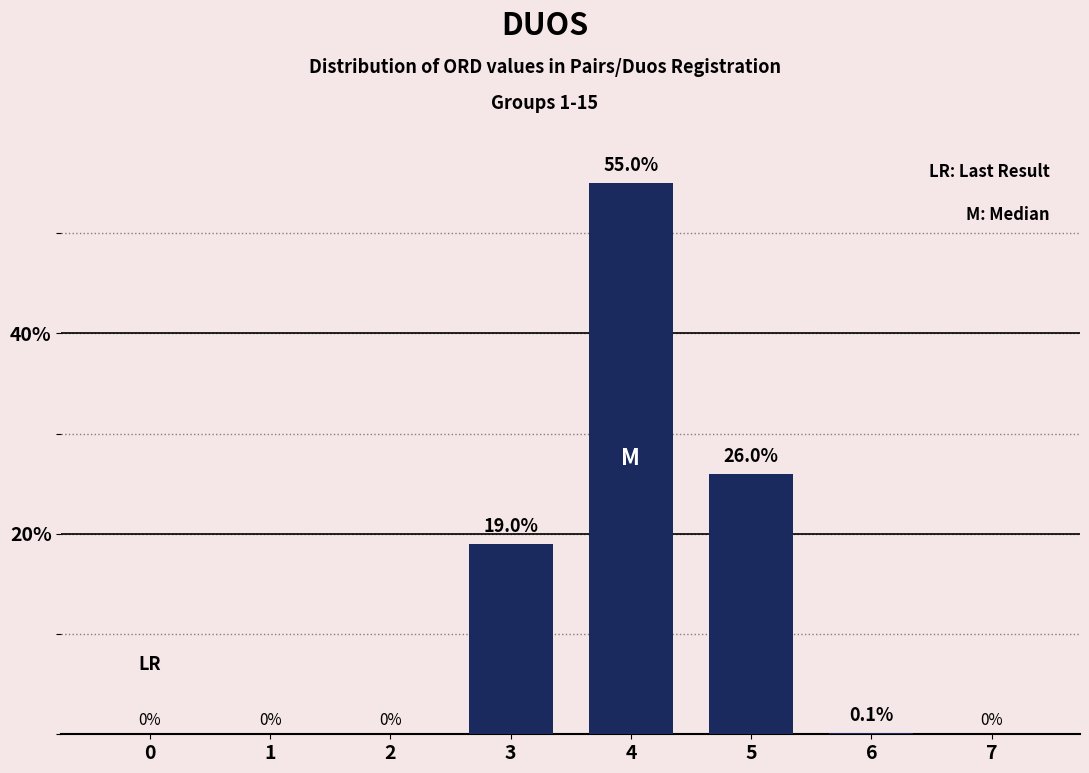

Reading left to right, extract all data points from this chart.

0=0.0	1=0.0	2=0.0	3=19.0	4=55.0	5=26.0	6=0.1	7=0.0